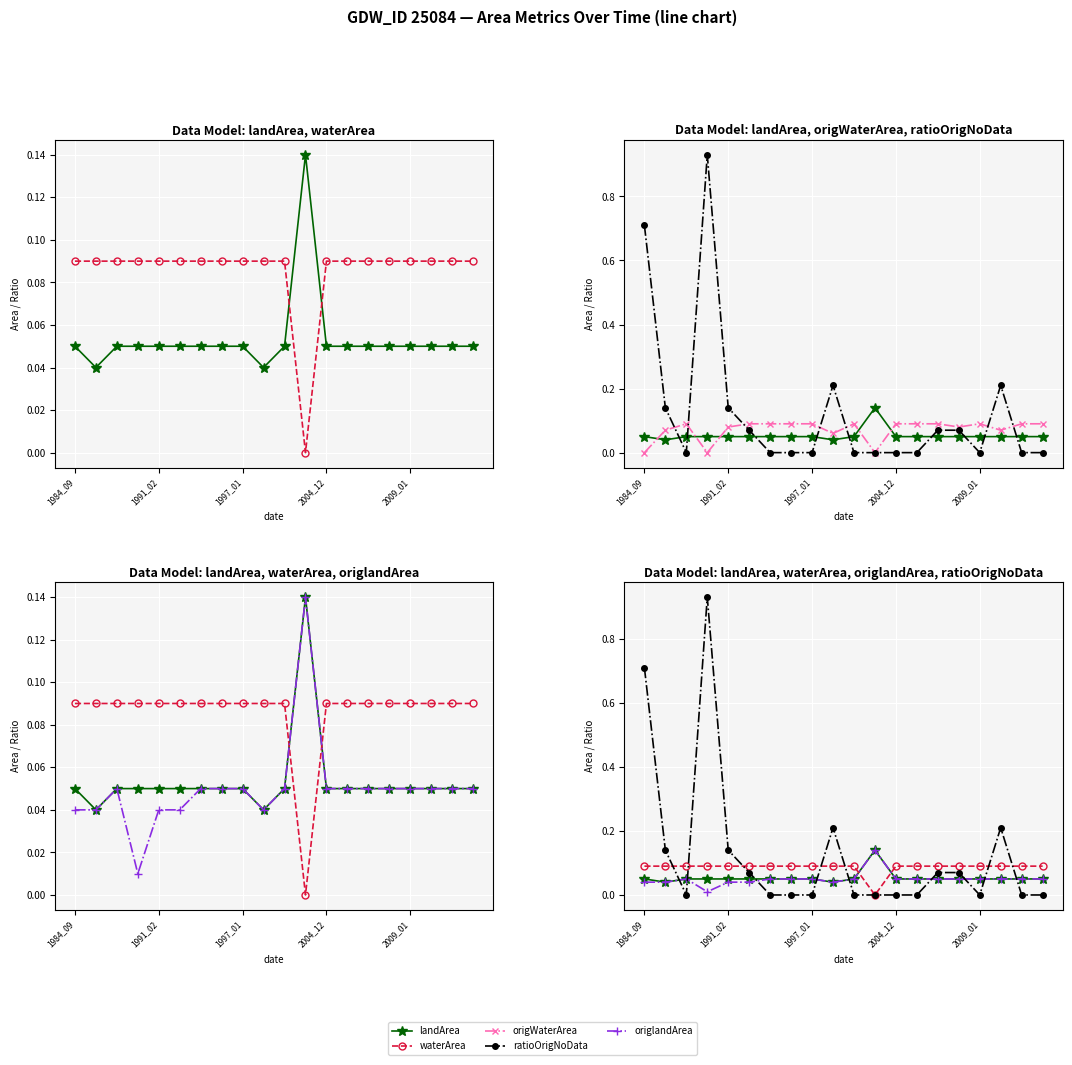

What is the spread (max minus min) of values at 9?

0.2